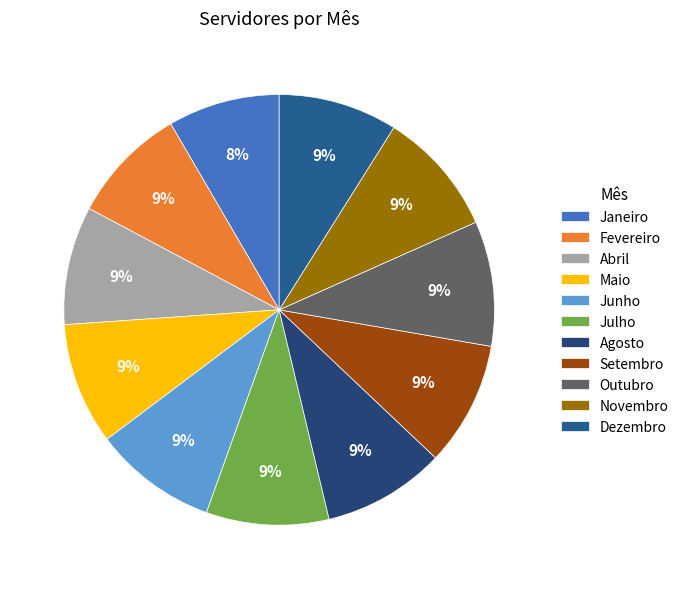

How many slices are in this pie chart?

11